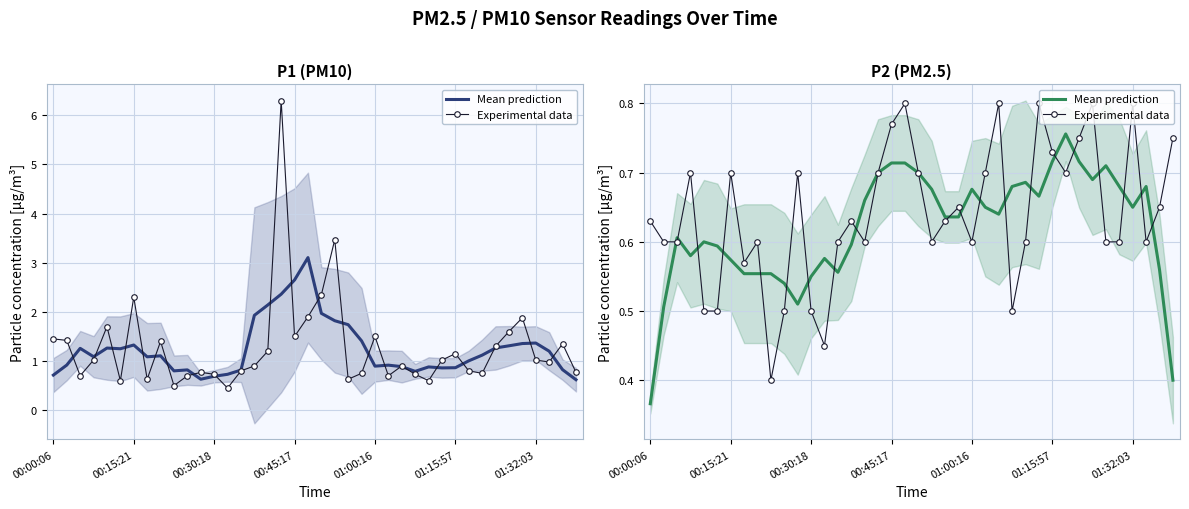

Which category has the highest value in the Mean prediction series?

31